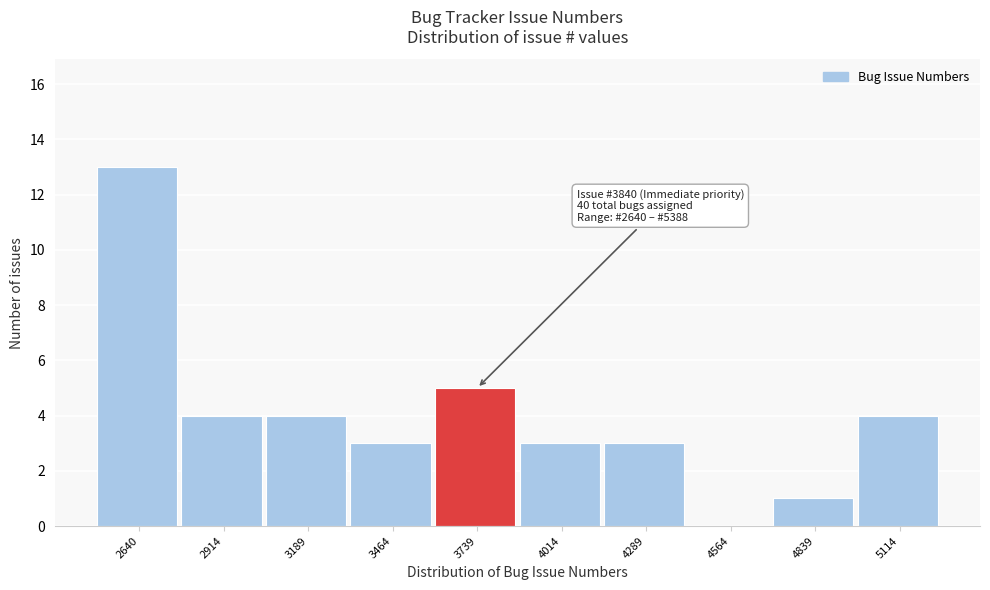

Reading left to right, list all the values displayed in this chart.

2640=13	2914=4	3189=4	3464=3	3739=5	4014=3	4289=3	4564=0	4839=1	5114=4